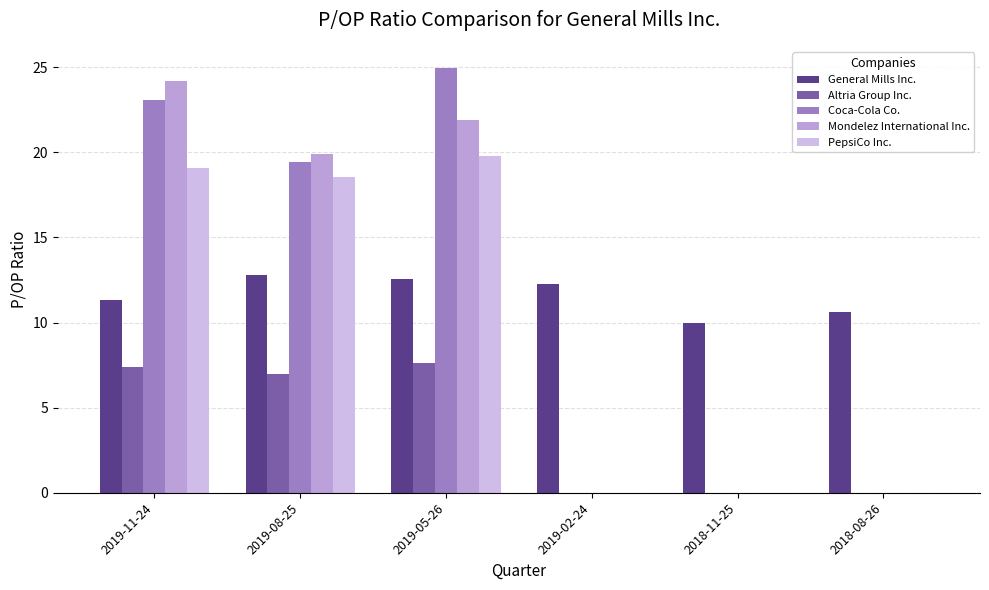

Rank the series by their maximum value, from lowest to highest.

Altria Group Inc., General Mills Inc., PepsiCo Inc., Mondelez International Inc., Coca-Cola Co.